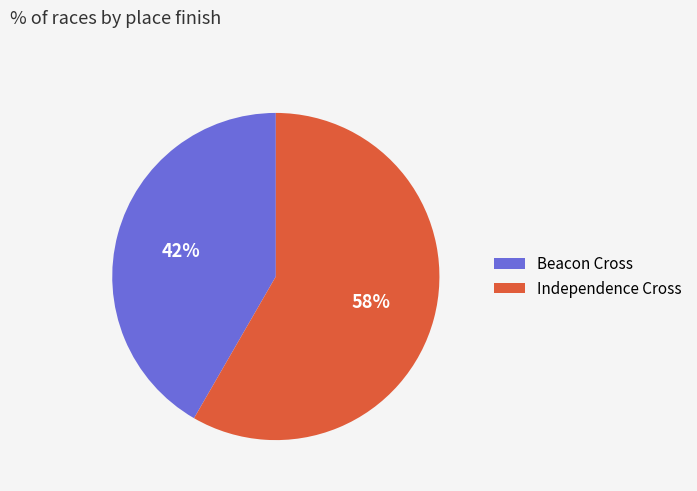

What is the largest slice in the pie chart?

Independence Cross